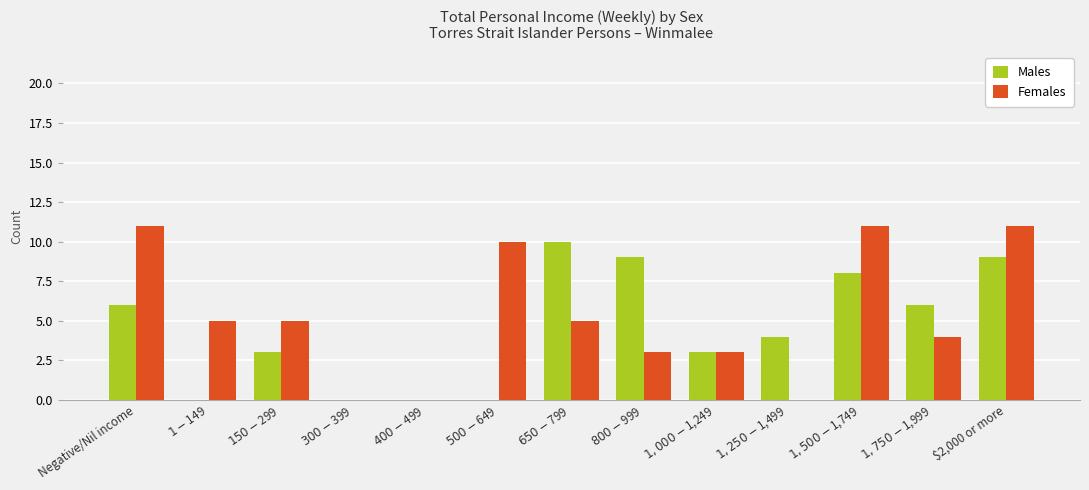

The value of Males at $650-$799 is 10. True or false?

True